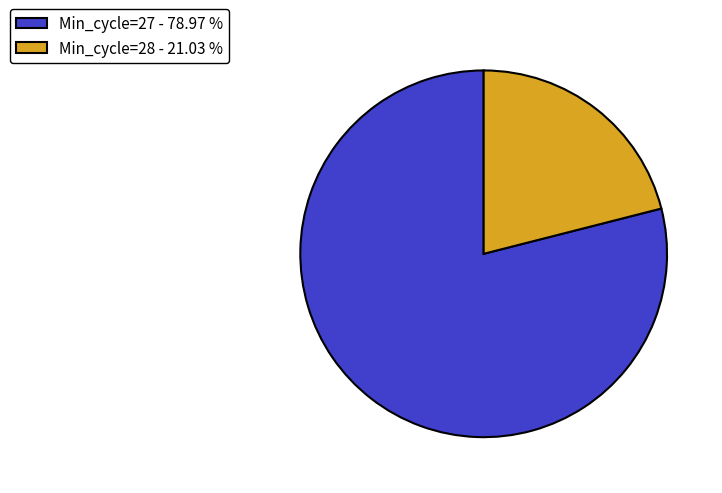

Does any single category account for the majority?

Yes